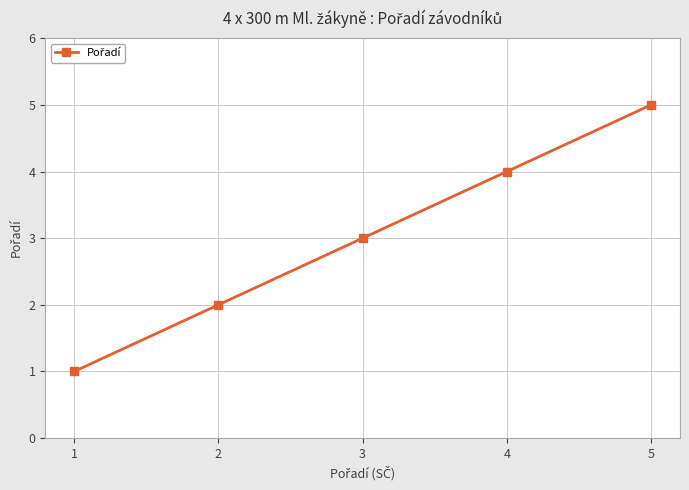

Which category has the lowest value across all series?

1